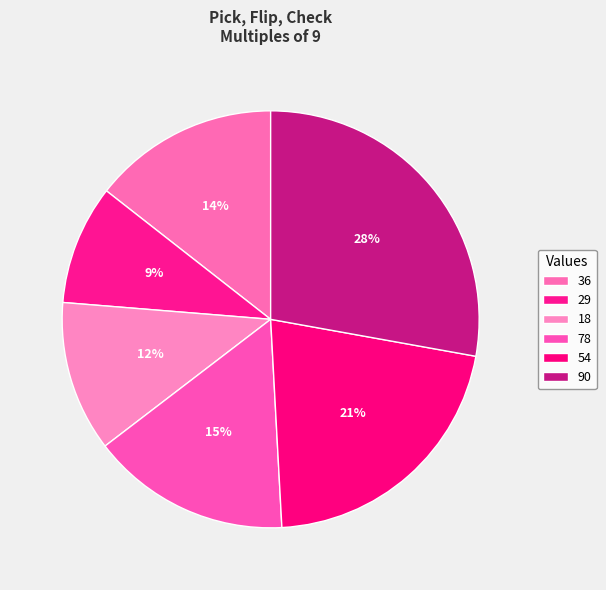

Count the number of slices in the pie.

6